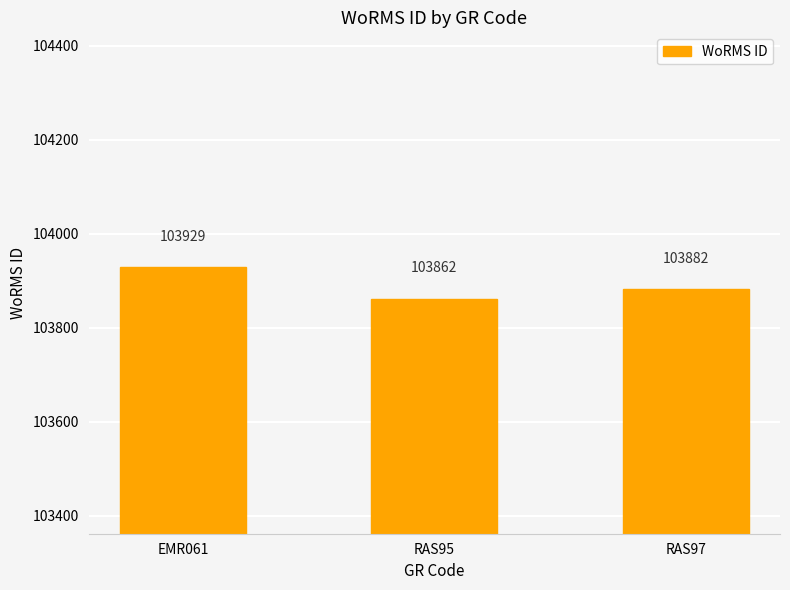

What is the value of the 1st bar from the left?

103929